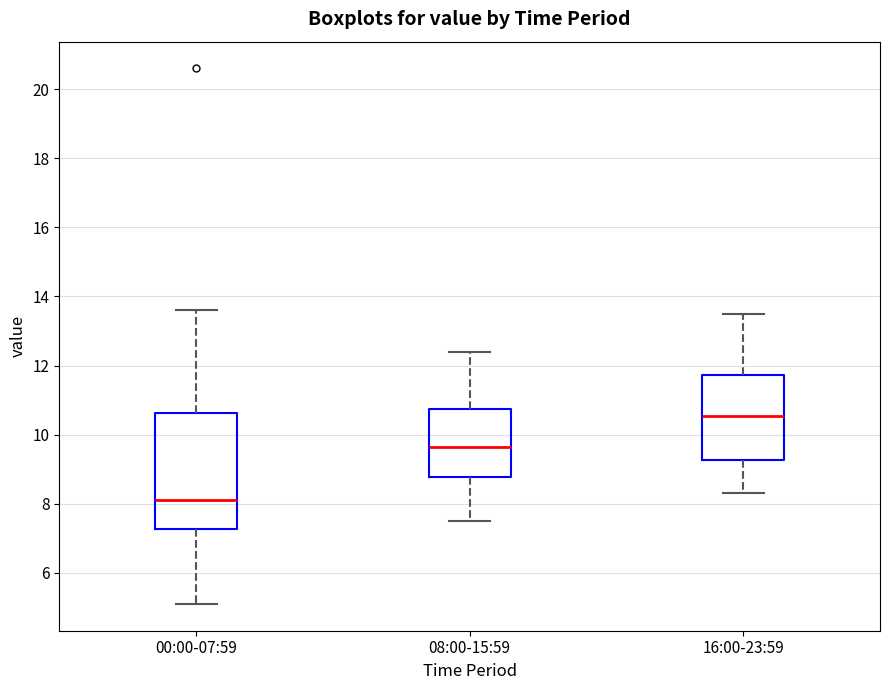

Reading left to right, transcribe this box plot: for each box, give where its median line is, the range the box spans, and where its two whiskers end, as read against the y-axis. The values are not printed on the chart, so give them approximately, as read against the axis.

00:00-07:59: median 8.2, box 7.2 to 10.6, whiskers 5.2 to 13.6
08:00-15:59: median 9.6, box 8.8 to 10.8, whiskers 7.6 to 12.4
16:00-23:59: median 10.6, box 9.2 to 11.8, whiskers 8.4 to 13.6